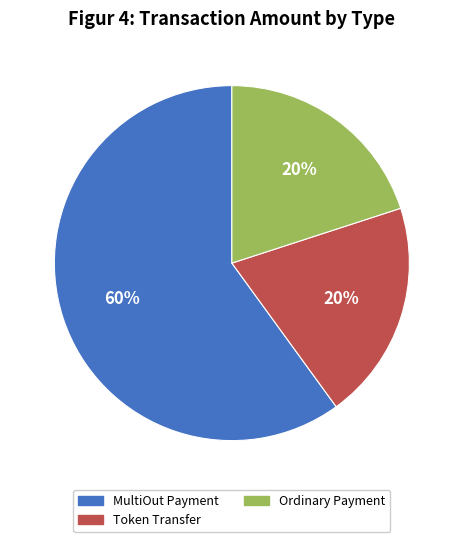

True or false: MultiOut Payment accounts for 69% of the total.

False